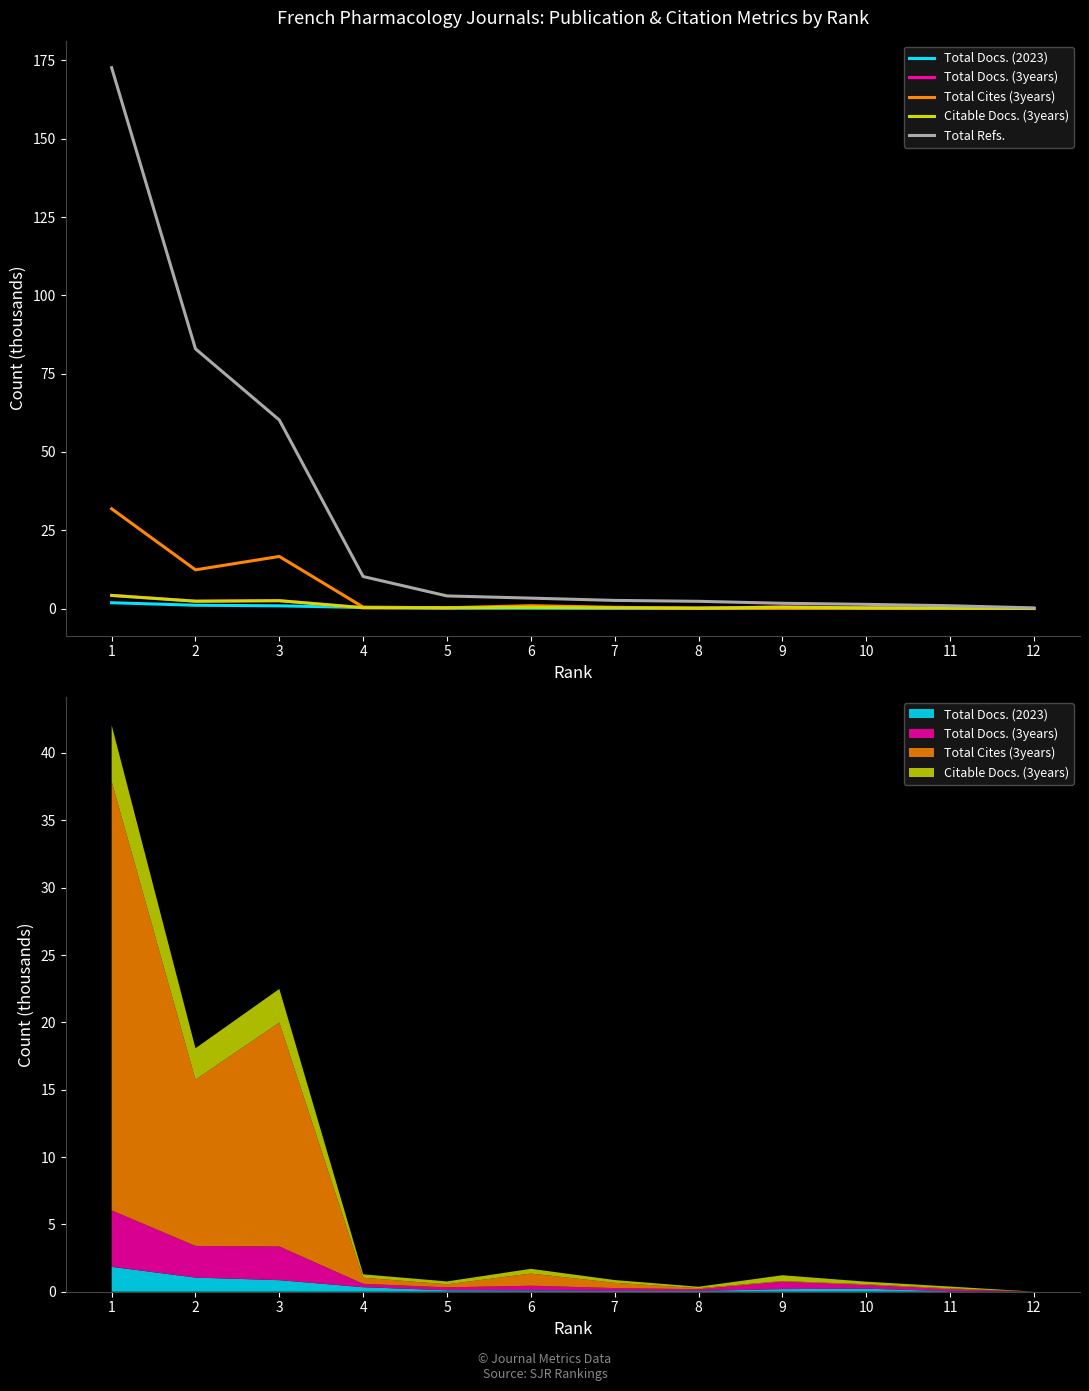

Reading left to right, extract all data points from this chart.

Total Docs. (2023): 1=1.8	2=1.1	3=0.9	4=0.3	5=0.1	6=0.1	7=0.1	8=0.1	9=0.2	10=0.2	11=0.0	12=0.0
Total Docs. (3years): 1=4.2	2=2.3	3=2.5	4=0.3	5=0.2	6=0.4	7=0.2	8=0.1	9=0.5	10=0.3	11=0.1	12=0.0
Total Cites (3years): 1=31.8	2=12.3	3=16.6	4=0.5	5=0.2	6=0.9	7=0.4	8=0.1	9=0.1	10=0.1	11=0.1	12=0.0
Citable Docs. (3years): 1=4.2	2=2.3	3=2.5	4=0.3	5=0.2	6=0.4	7=0.2	8=0.1	9=0.4	10=0.2	11=0.1	12=0.0
Total Refs.: 1=172.7	2=82.9	3=60.2	4=10.2	5=4.0	6=3.3	7=2.6	8=2.3	9=1.7	10=1.3	11=0.9	12=0.2